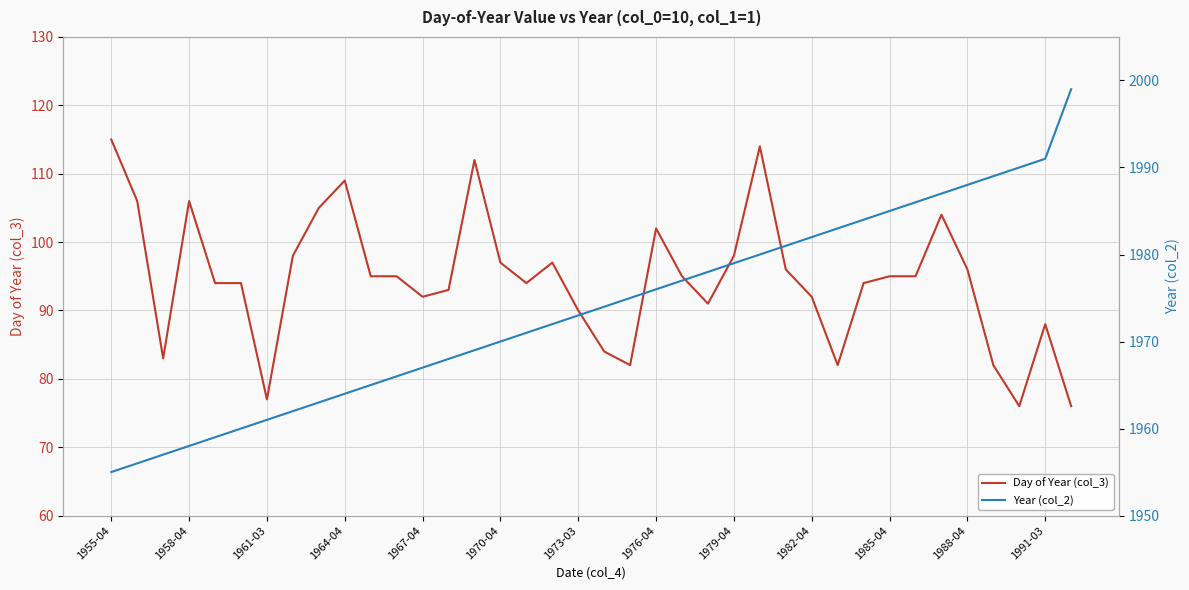

True or false: Year (col_2) and Day of Year (col_3) intersect in this chart.

False